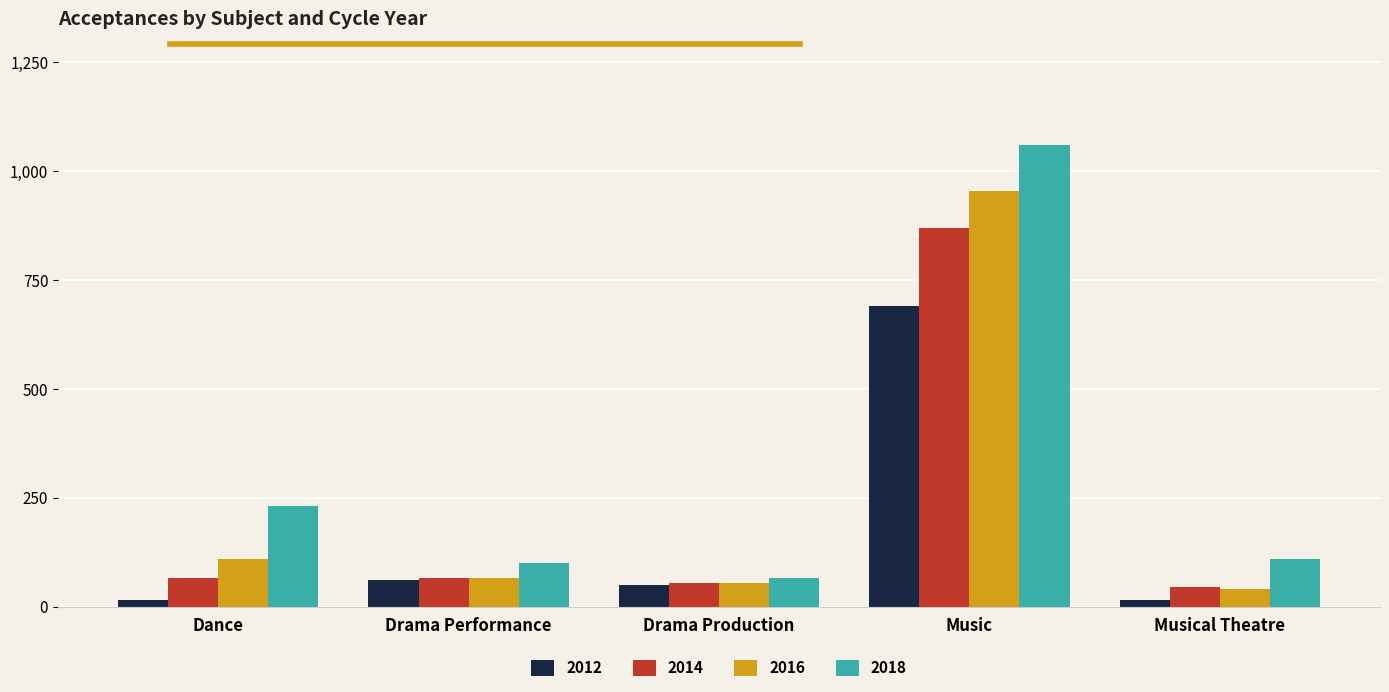

At which category is the sum across all series the highest?

Music